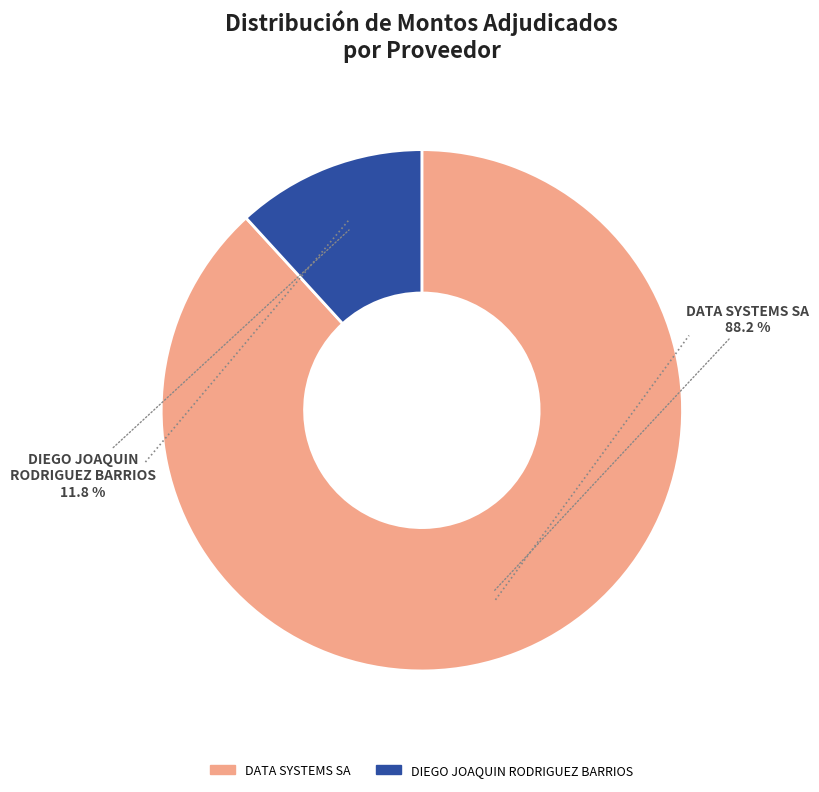

What percentage is the DATA SYSTEMS SA slice, to the nearest percent?

88%